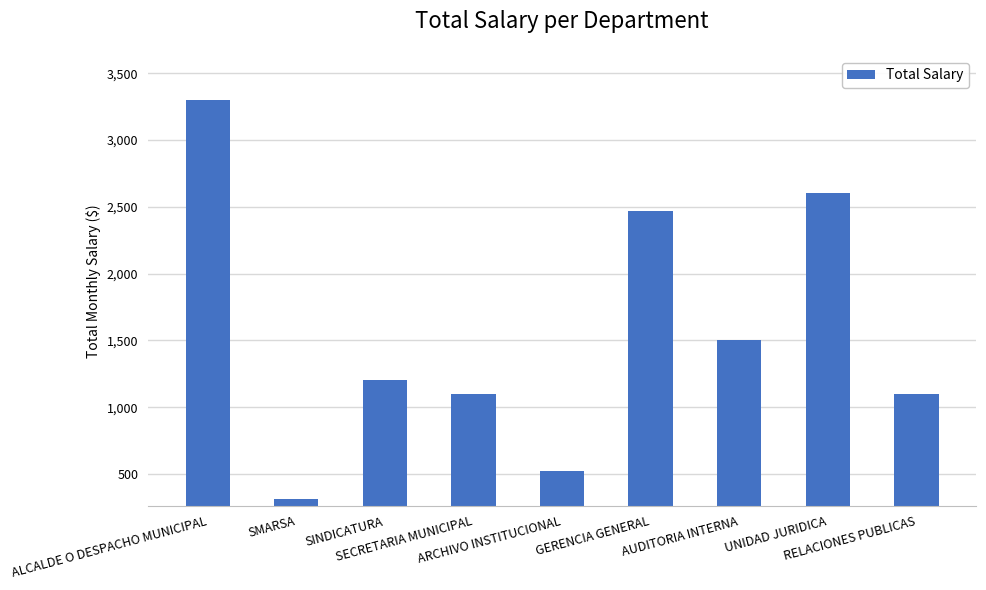

What is the value of the 6th bar from the left?

2470